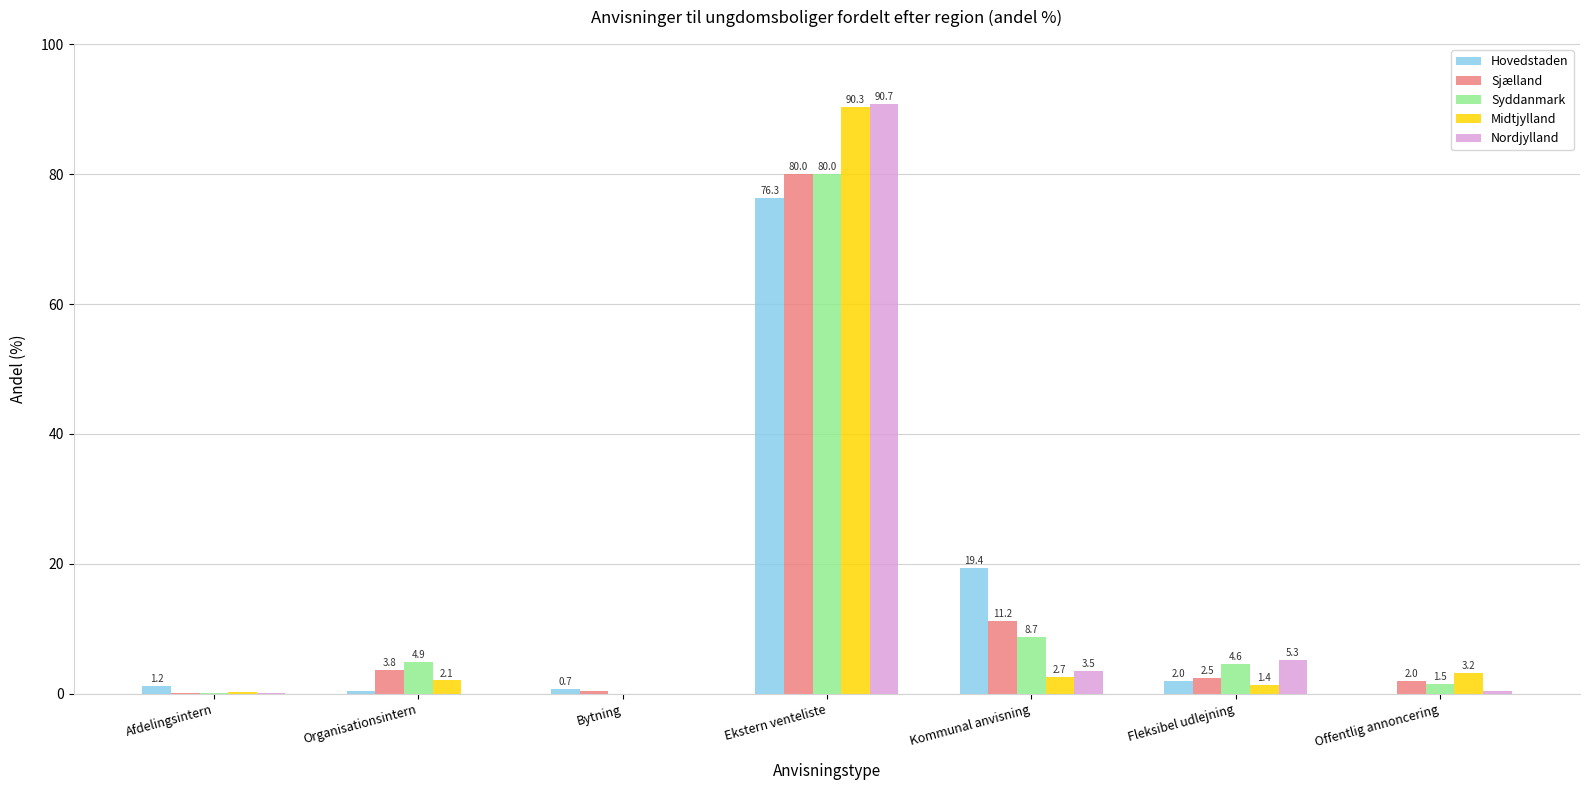

What is the approximate value of Syddanmark at Organisationsintern?

4.9